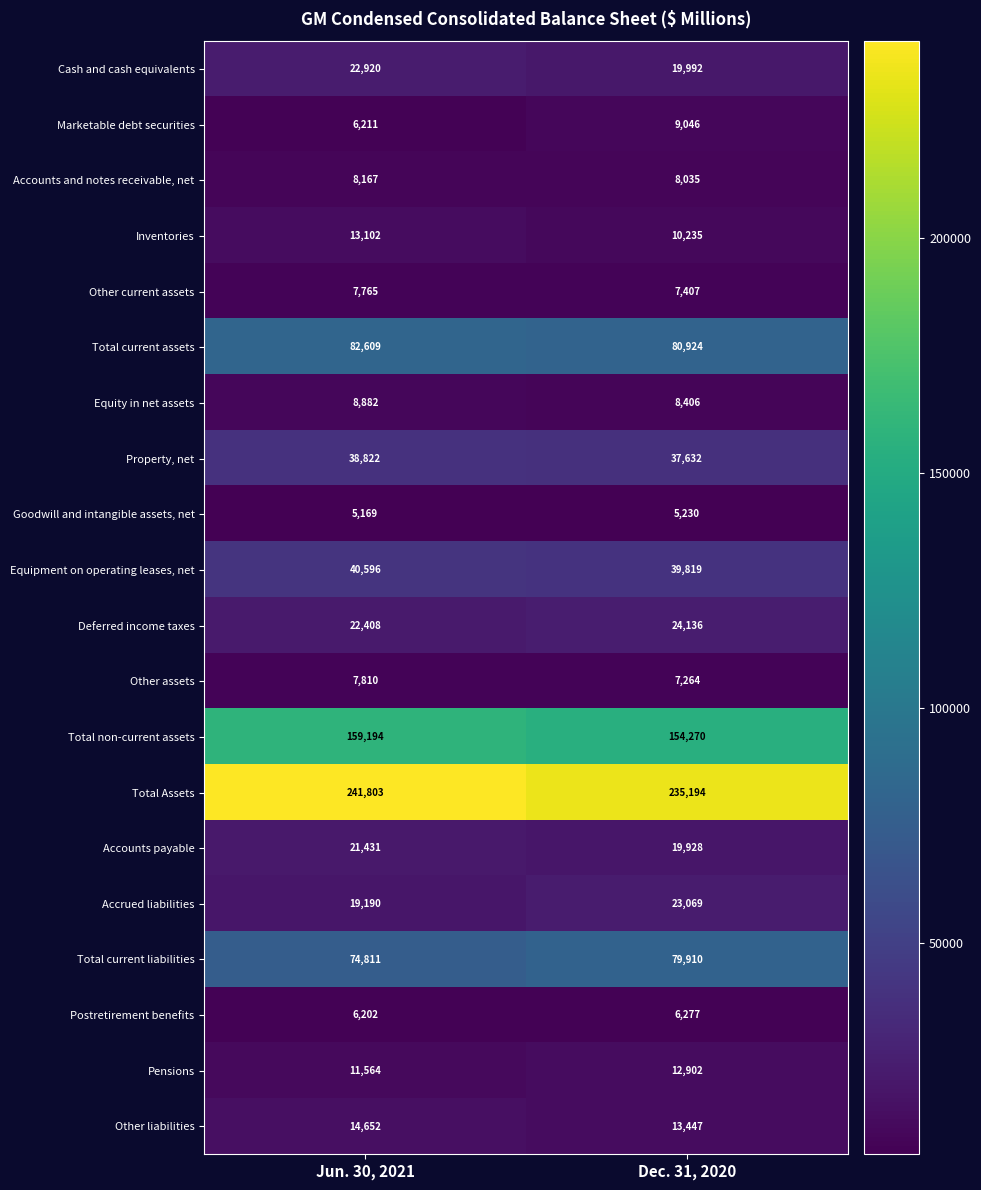

At which label is Other liabilities closest to 14049?

Dec. 31, 2020